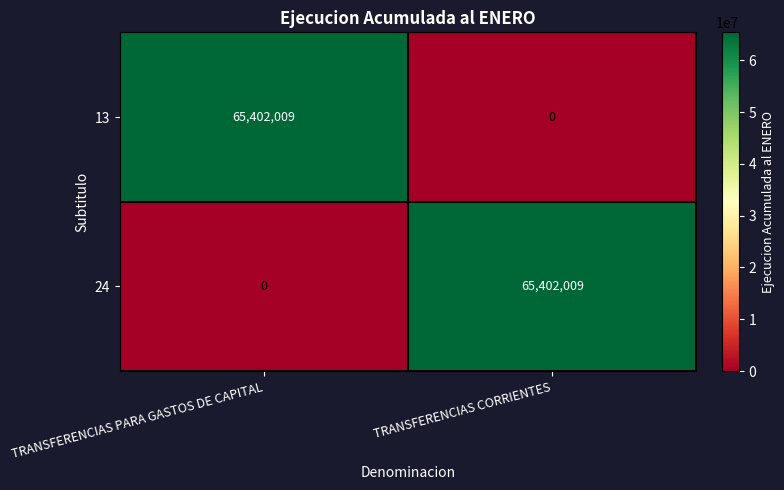

What is the total value across all series at TRANSFERENCIAS PARA GASTOS DE CAPITAL?

65402009